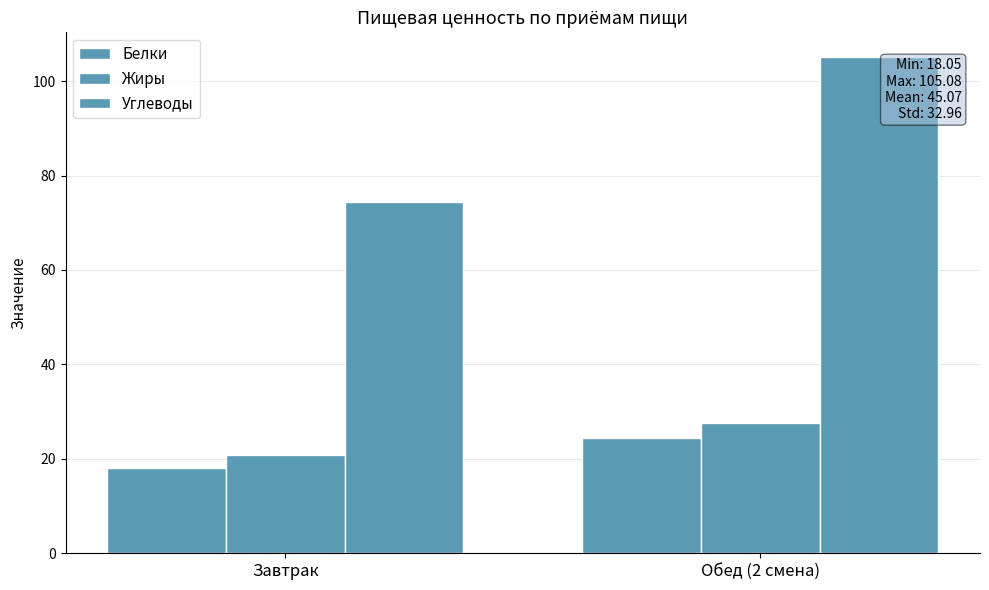

How many data points does each series have?

2